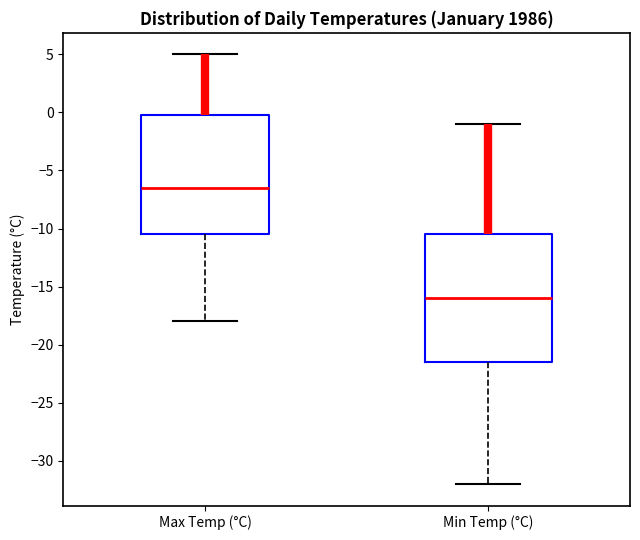

Which box is the tallest, from its lower edge to its upper edge?

Min Temp (°C)